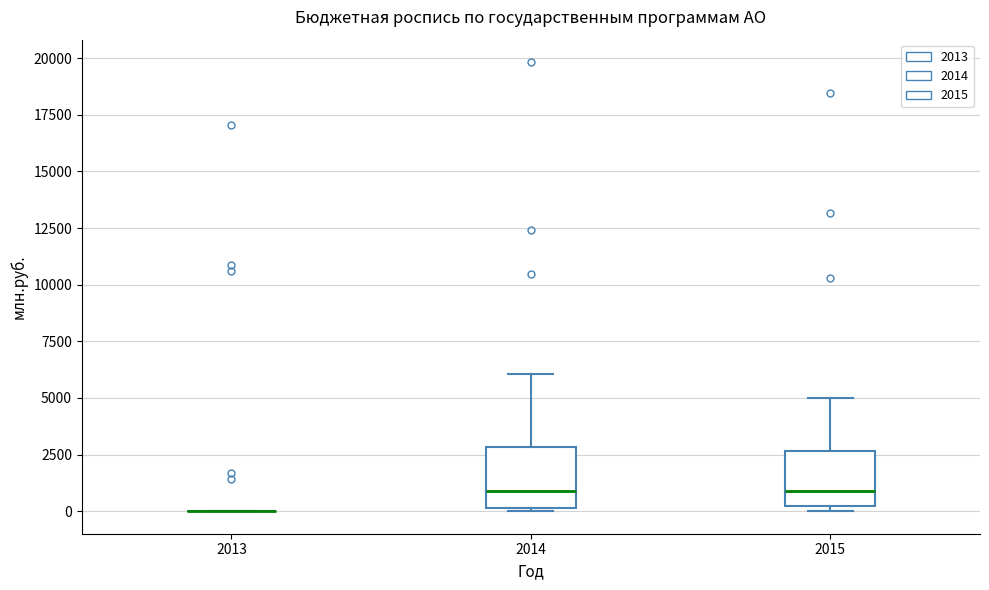

Where does the median line of the box at x = 2014 sit on the y-axis? The values are not printed on the chart, so give them approximately, as read against the axis.

1000